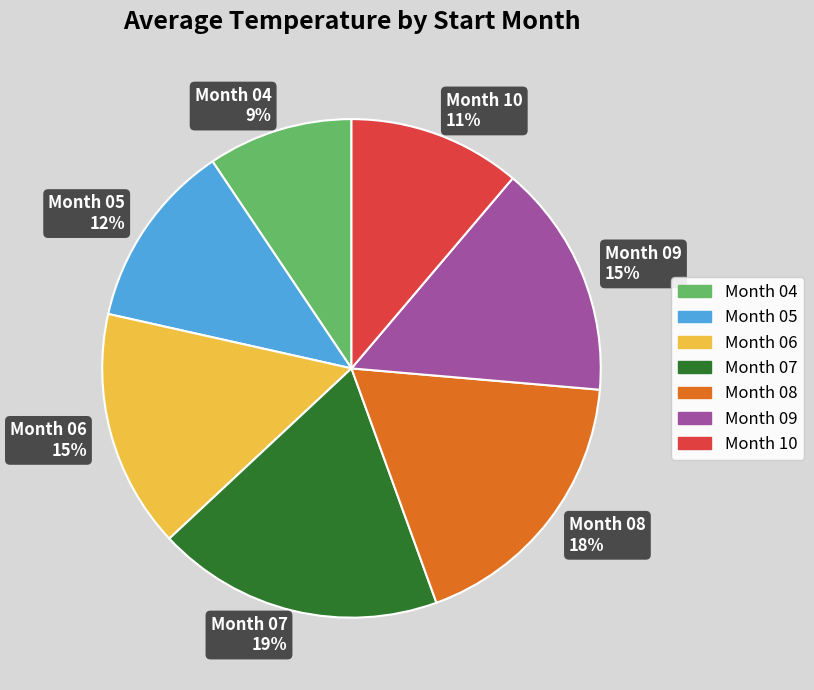

Combined, do Month 07 19% and Month 09 15% account for over 50%?

No